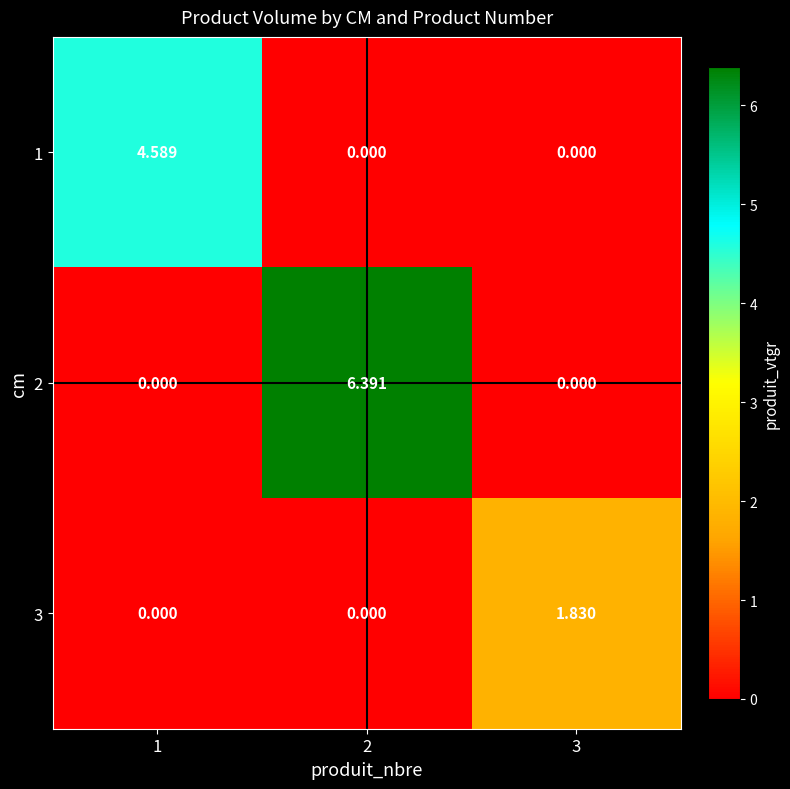

Which category has the highest value across all series?

2